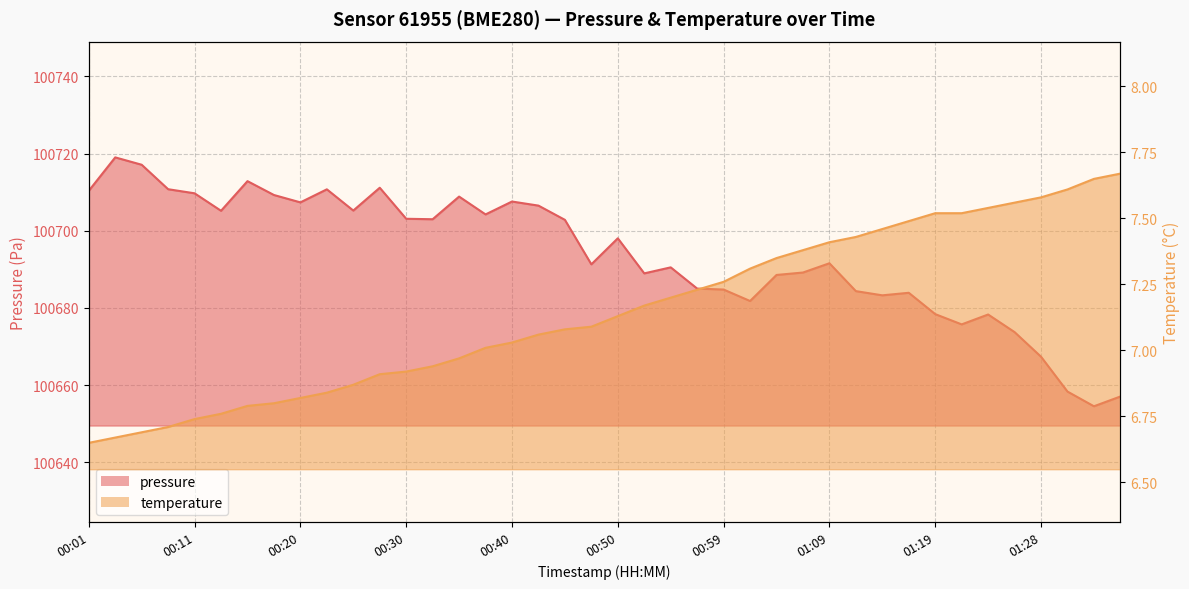

Which series has the largest total across all categories?

pressure